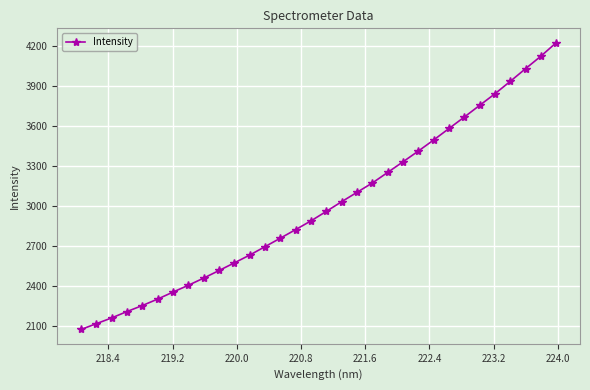

What is the value of the 30th point from the left?

4027.3